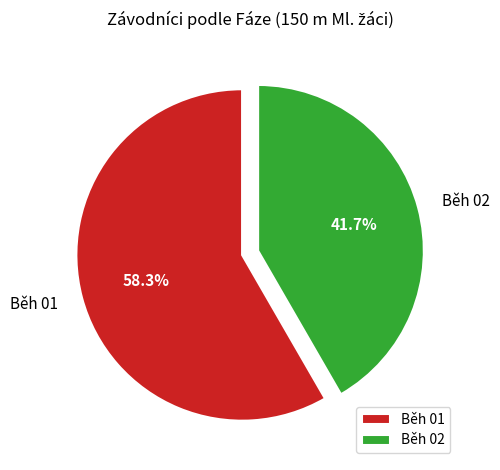

To the nearest percent, what is the difference between the largest and smallest slice percentages?

17%